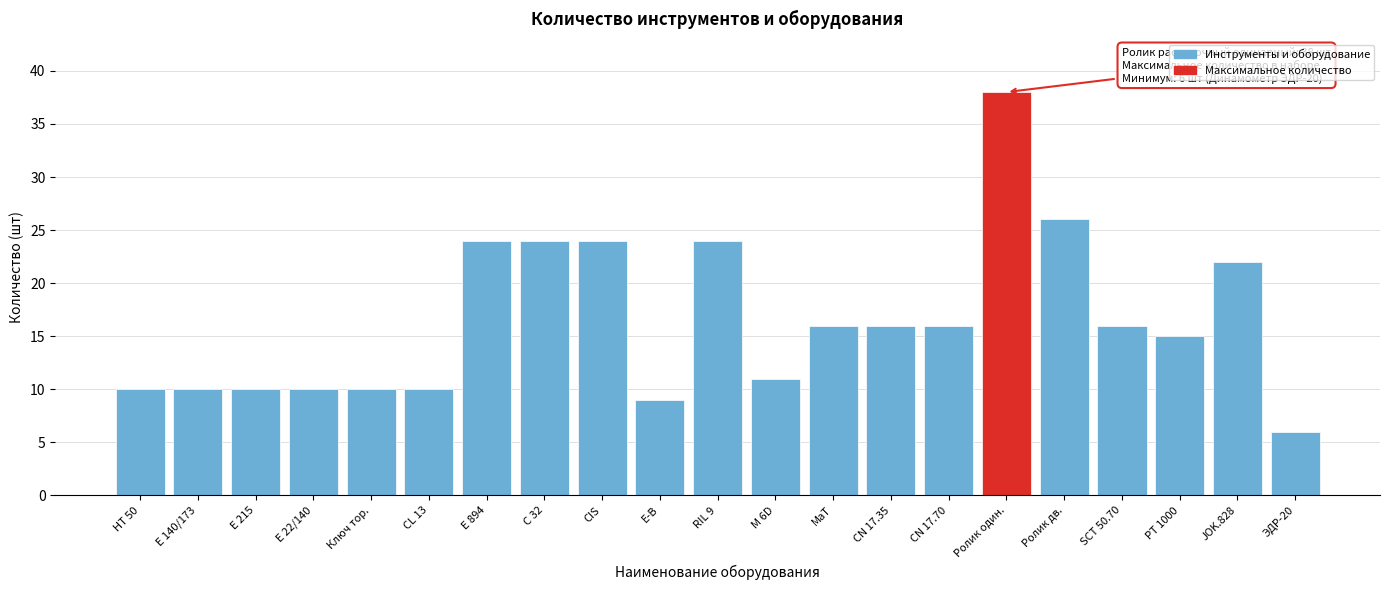

Reading left to right, transcribe all the data shown in this chart.

НТ 50=10	Е 140/173=10	Е 215=10	Е 22/140=10	Ключ тор.=10	CL 13=10	Е 894=24	С 32=24	CIS=24	Е-В=9	RIL 9=24	M 6D=11	MaT=16	CN 17.35=16	CN 17.70=16	Ролик один.=38	Ролик дв.=26	SCT 50.70=16	РТ 1000=15	JOK.828=22	ЭДР-20=6